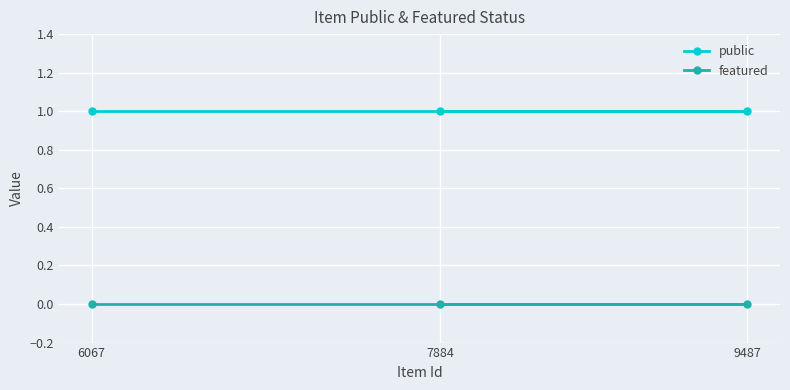

Which series has the widest spread of values?

public